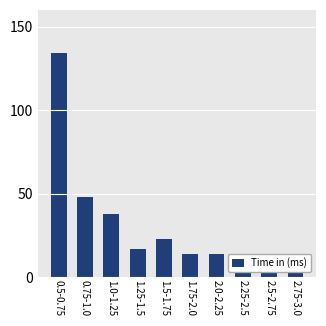

What is the difference between the second highest and second lowest values?

41